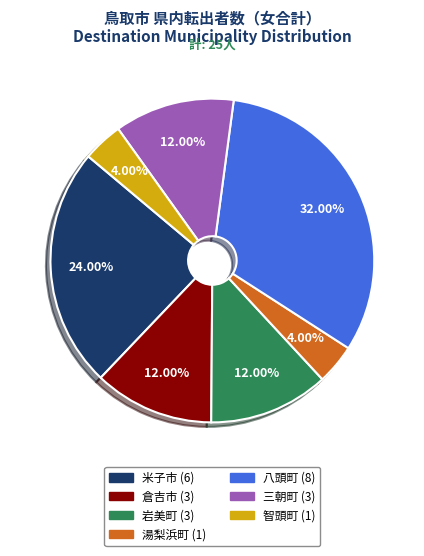

To the nearest percent, what is the difference between the 八頭町 and 三朝町 slice percentages?

20%